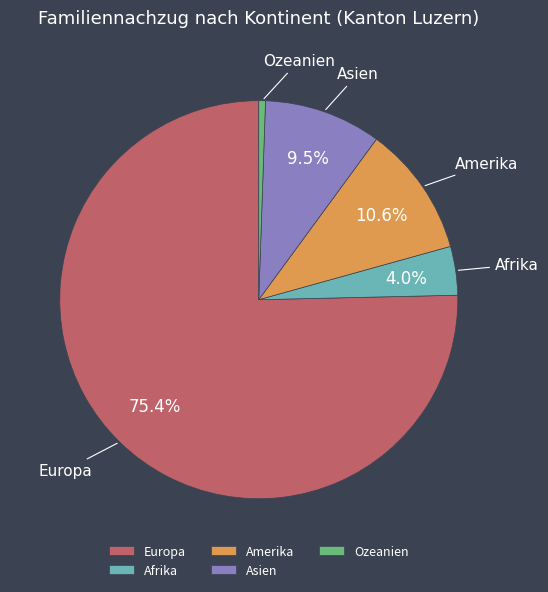

Which category has the biggest portion of the pie?

Europa